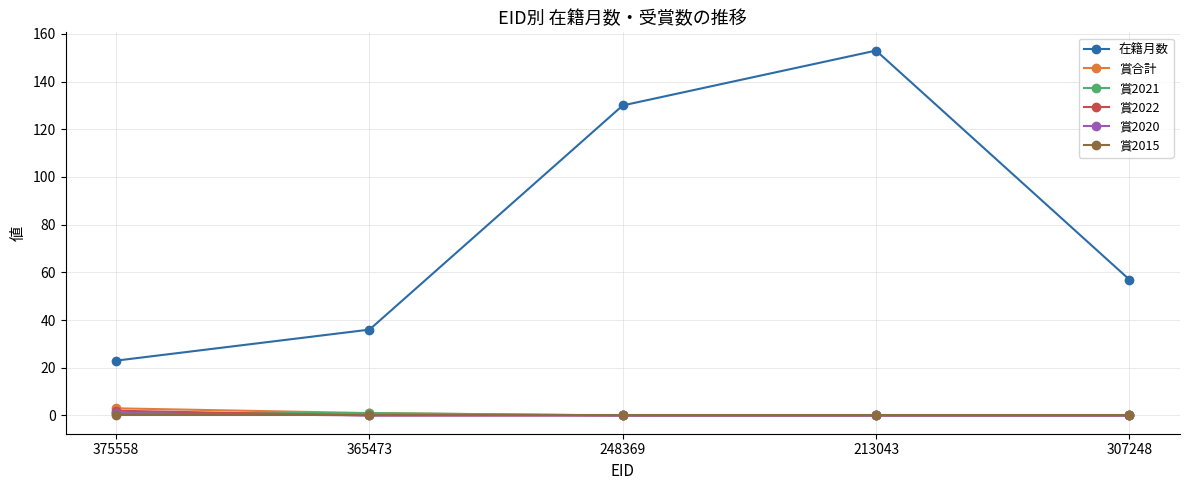

True or false: 賞2022 and 在籍月数 intersect in this chart.

False